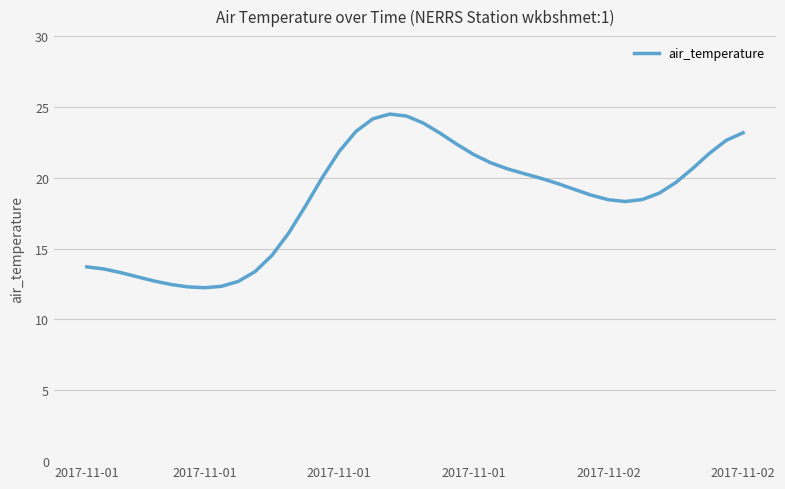

What is the difference between the maximum and minimum values?

12.3